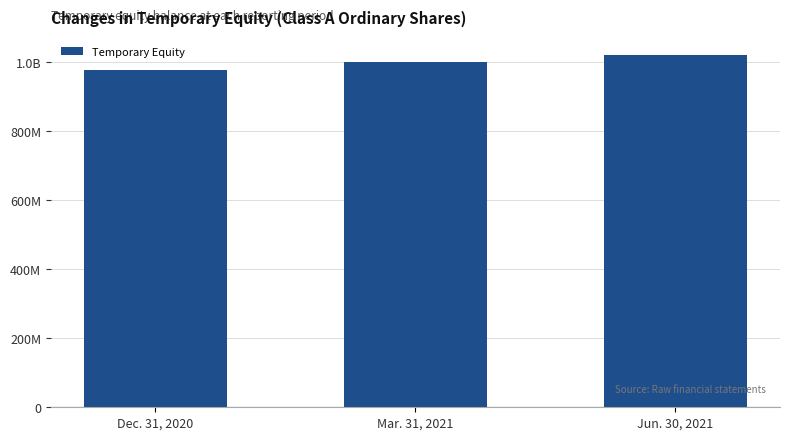

What is the label of the 2nd bar from the right?

Mar. 31, 2021